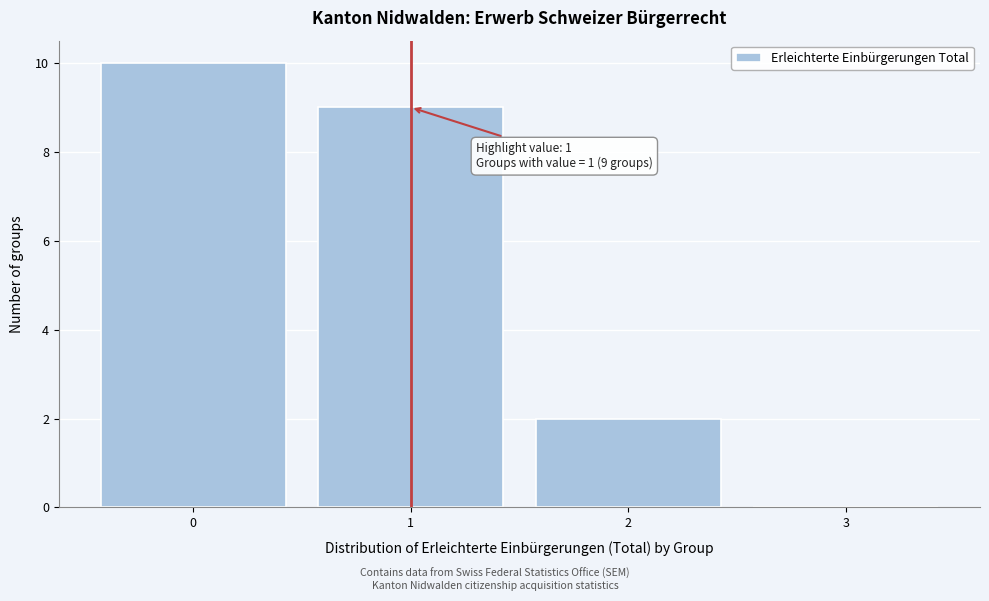

Over which range of the x-axis is the bar tallest?

-0.5 to 0.5